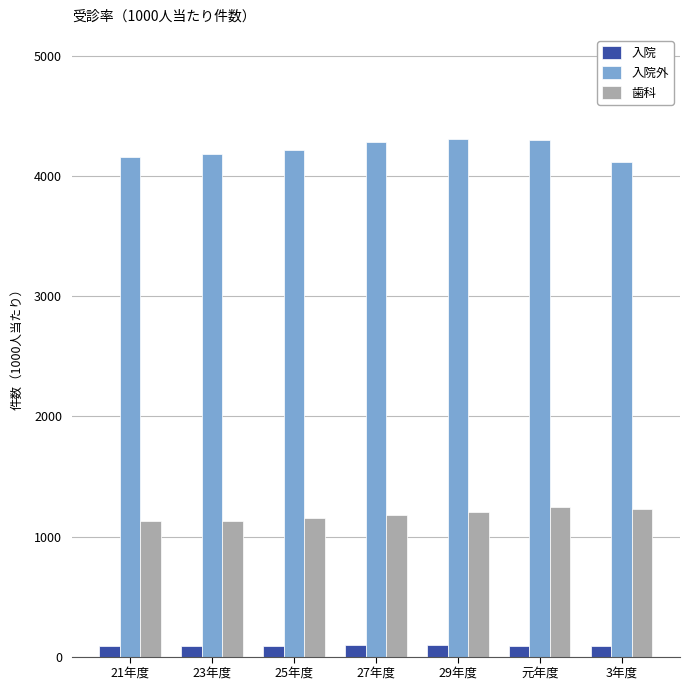

List the series in order of their overall mean, lowest first.

入院, 歯科, 入院外